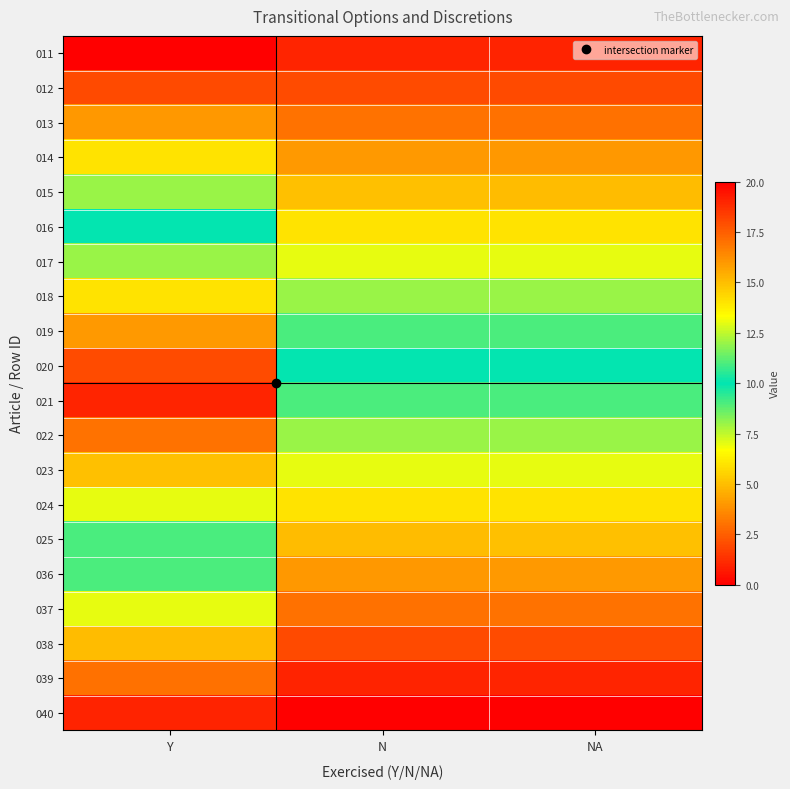

What is the total value across all series at N?

210